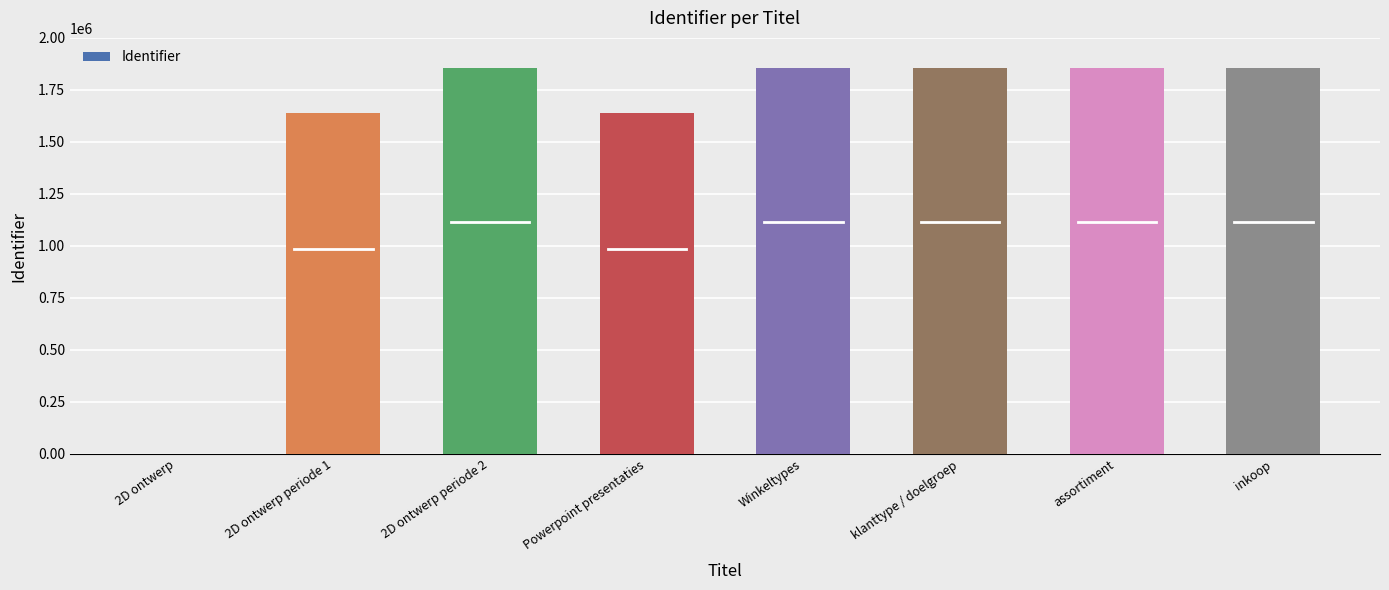

Are the bars horizontal?

No